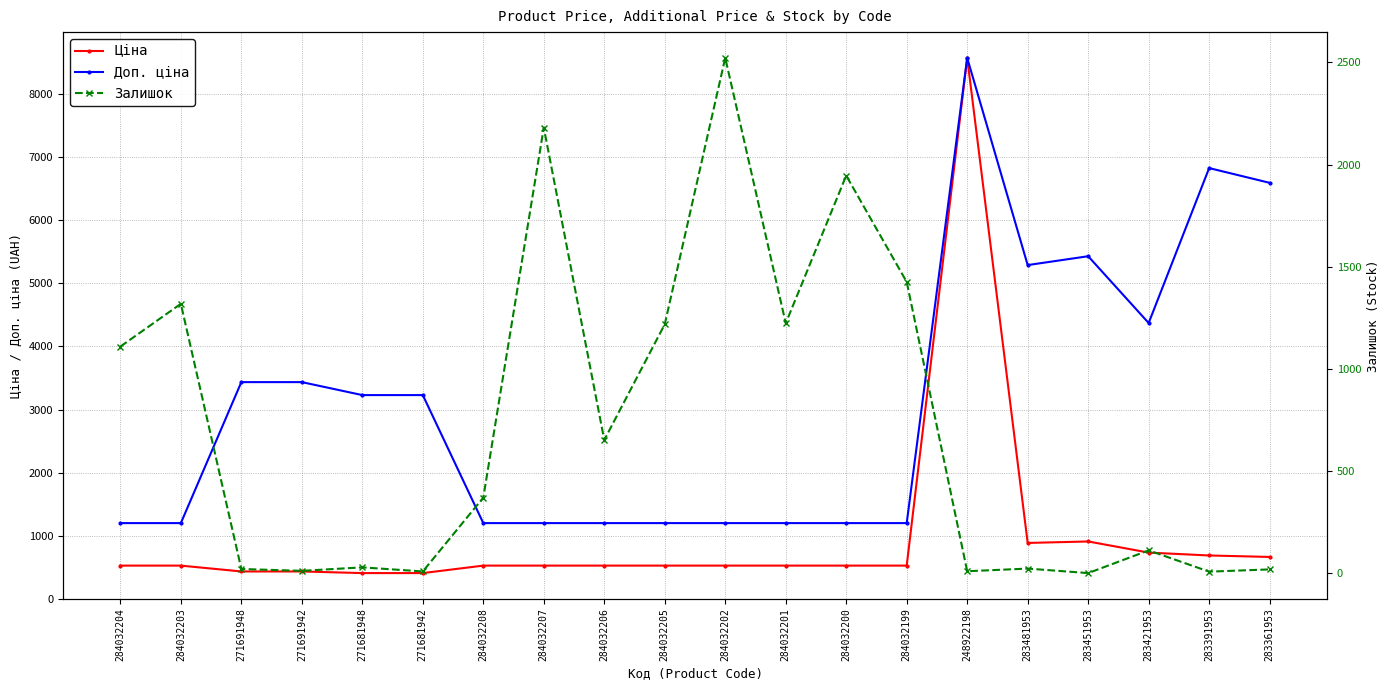

Does the chart have visible grid lines?

Yes